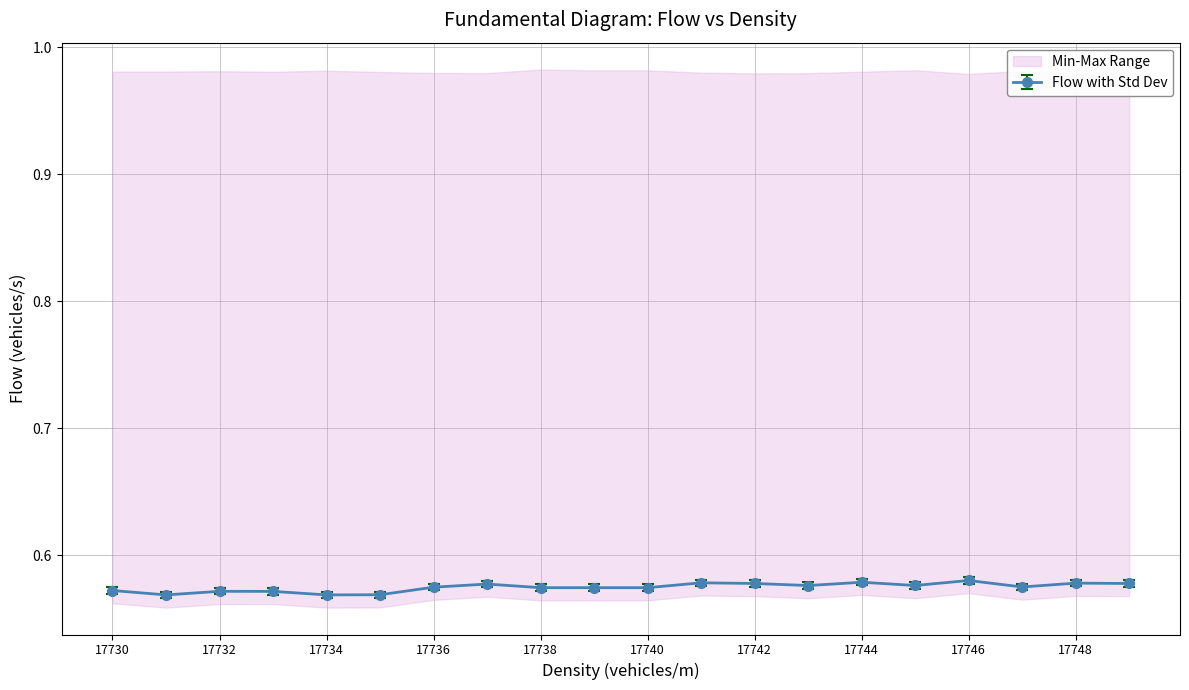

The chart shows a value of 0.1 at 17739. True or false?

False